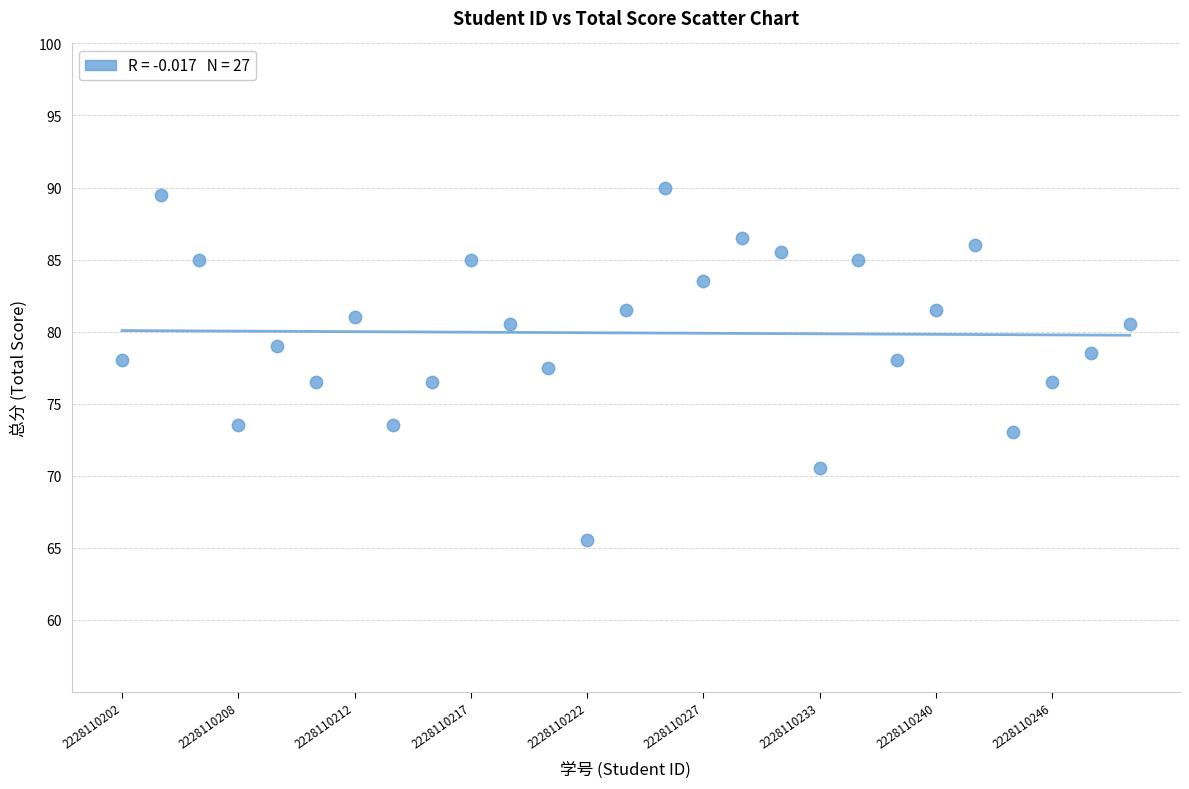

What is the range of Y values (max minus min)?

24.5